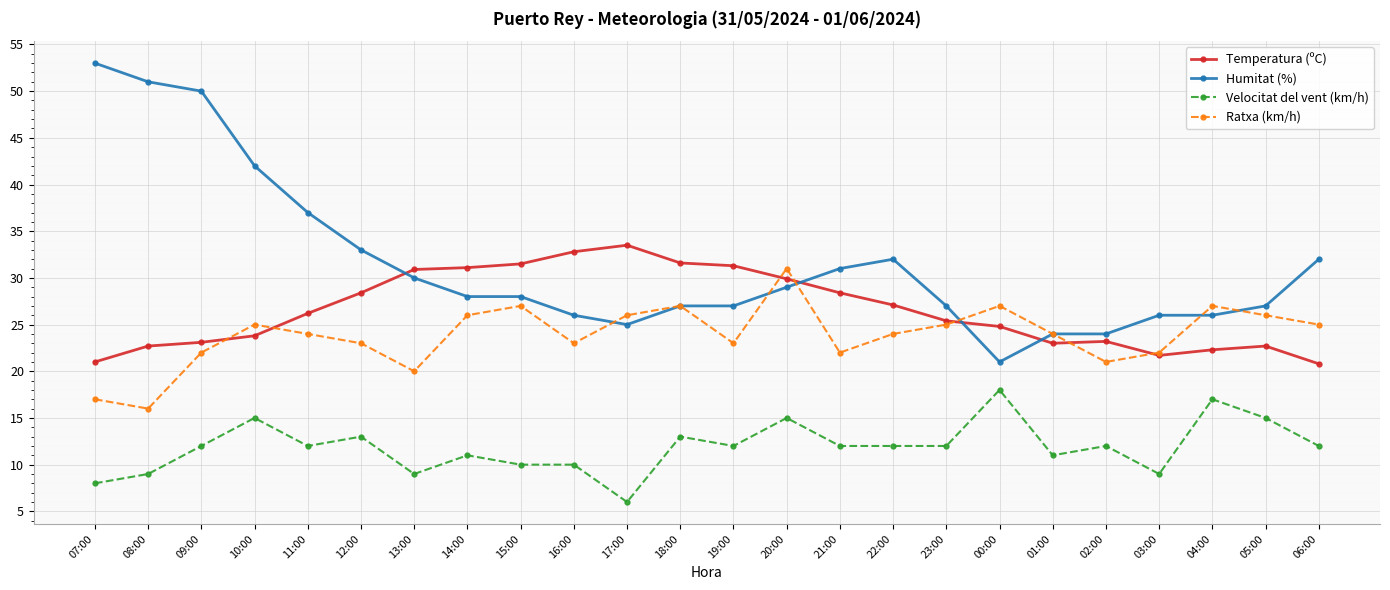

Which series has the largest total across all categories?

Humitat (%)